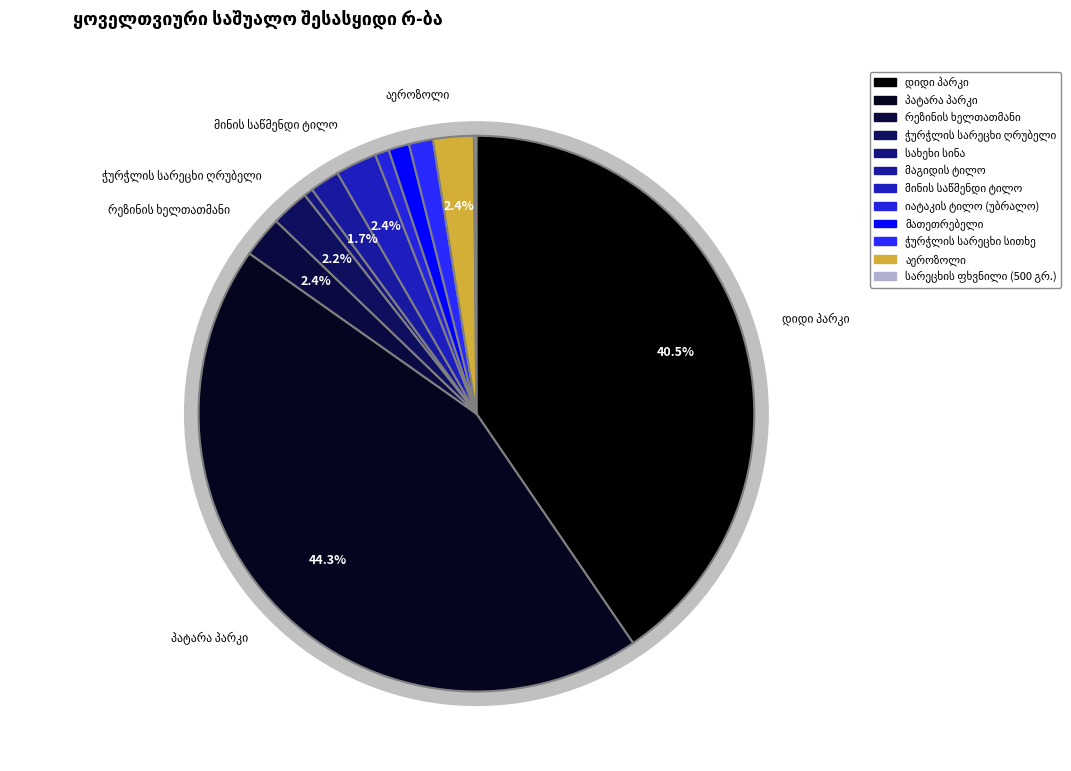

What is the change in value from პატარა პარკი to მაგიდის ტილო?

-4420